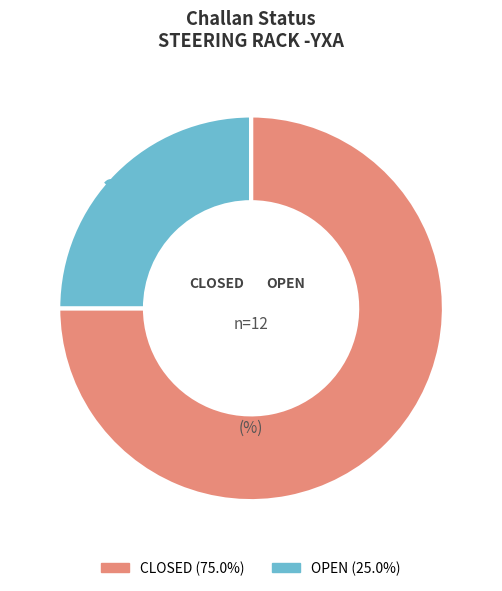

Count the number of slices in the pie.

2